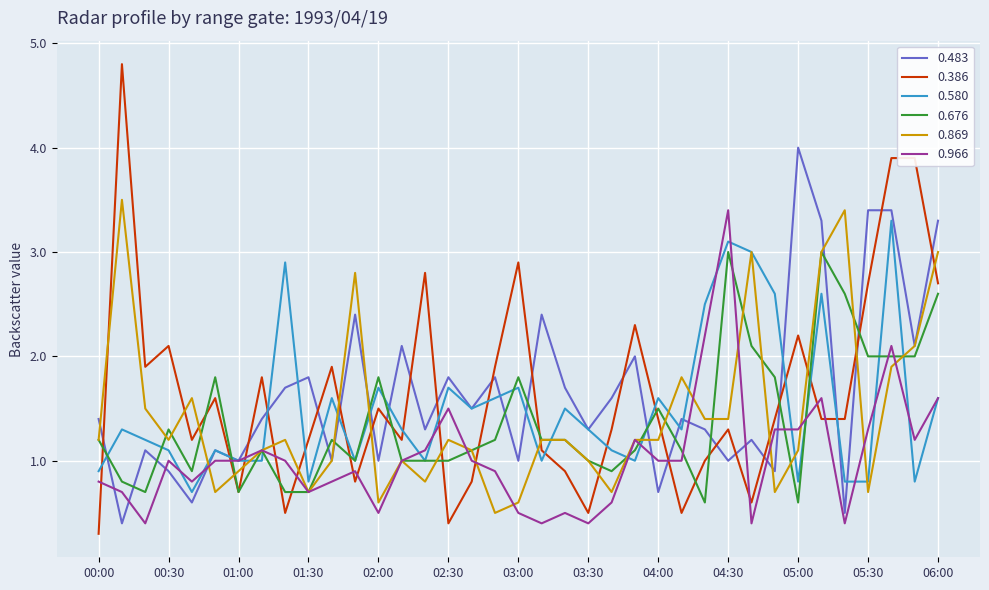

Which series has the widest spread of values?

0.386